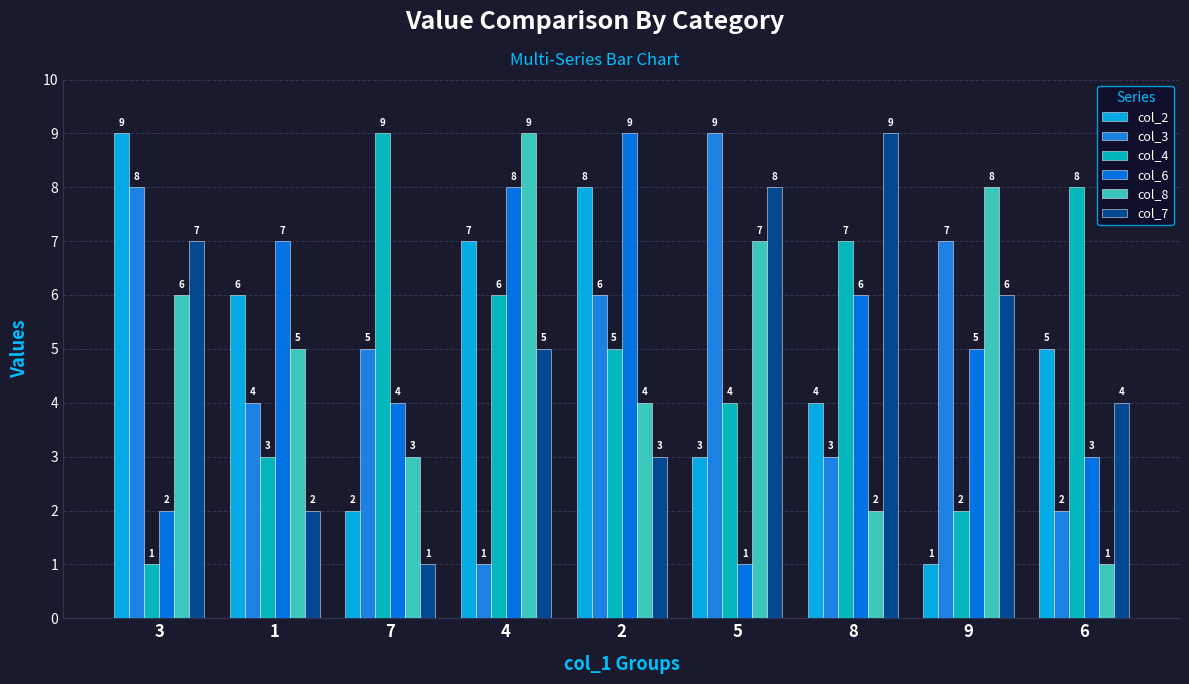

List the labels in order of col_6 value, smallest first.

5, 3, 6, 7, 9, 8, 1, 4, 2